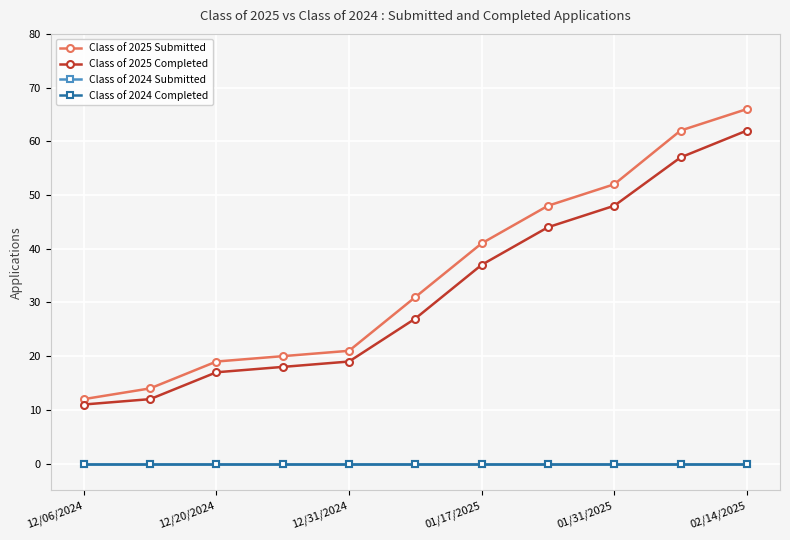

What are all the series names shown in the legend?

Class of 2025 Submitted, Class of 2025 Completed, Class of 2024 Submitted, Class of 2024 Completed